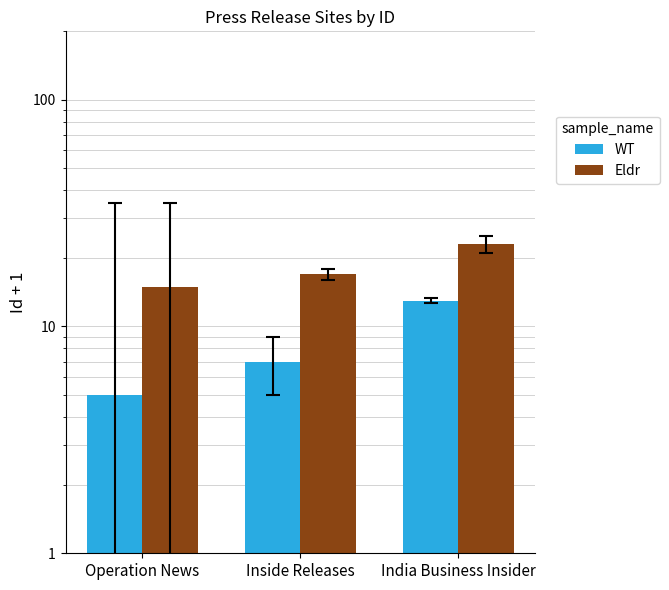

What are all the series names shown in the legend?

WT, Eldr